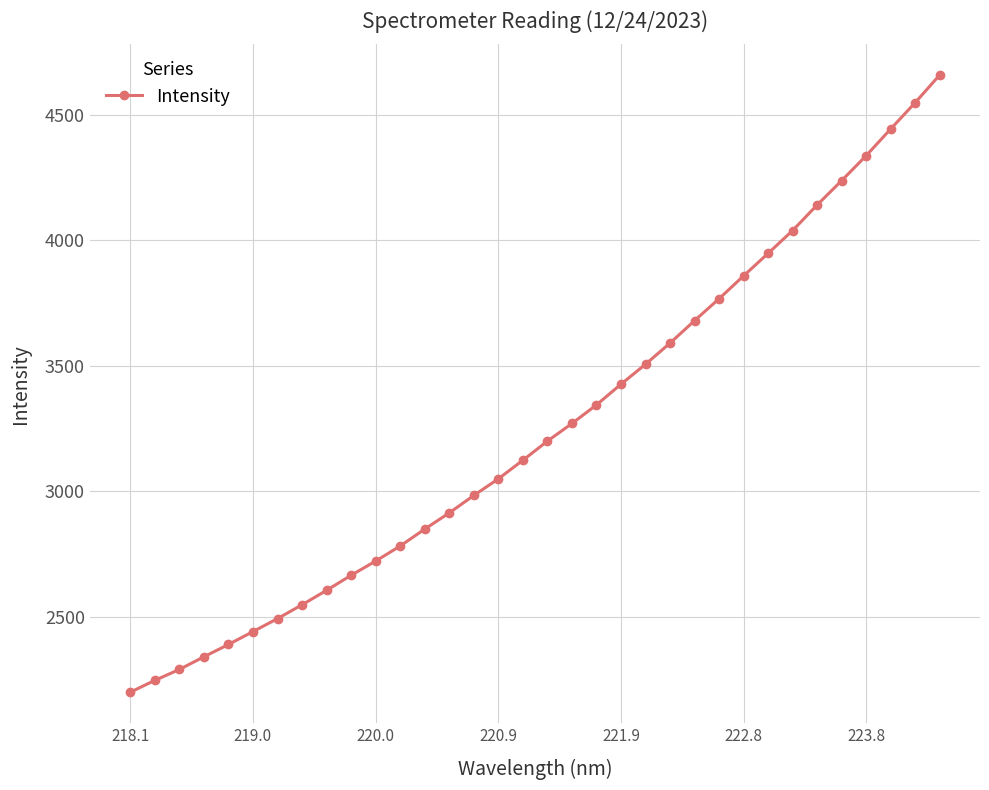

What is the value of the 7th point from the left?

2492.9